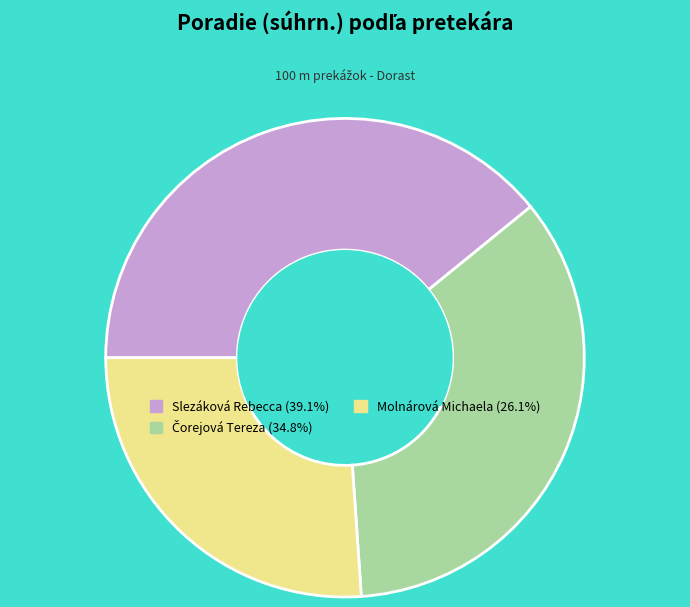

Is there any slice that represents more than half of the pie?

No